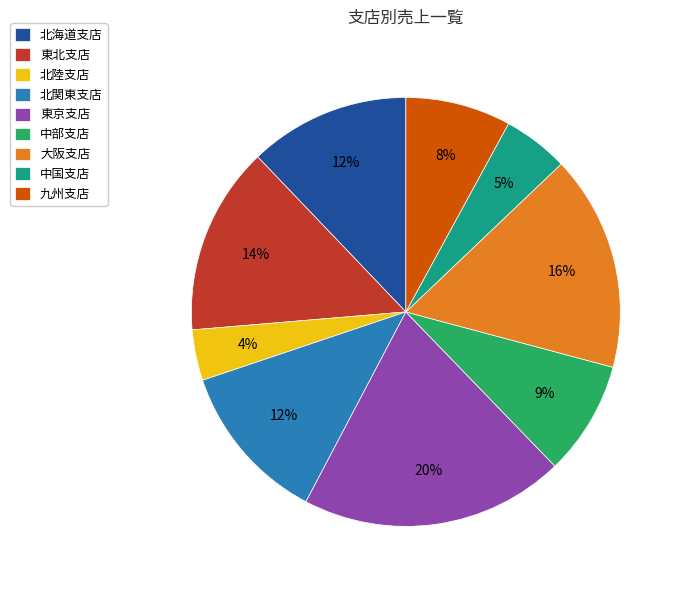

Is it true that 北陸支店 is 4% of the pie?

True